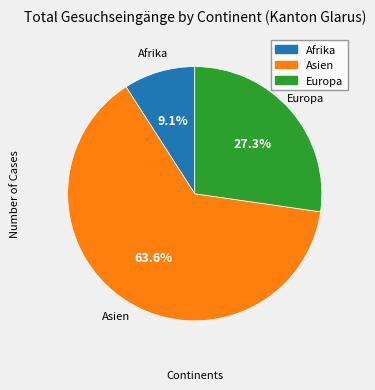

Which slice is the largest?

Asien